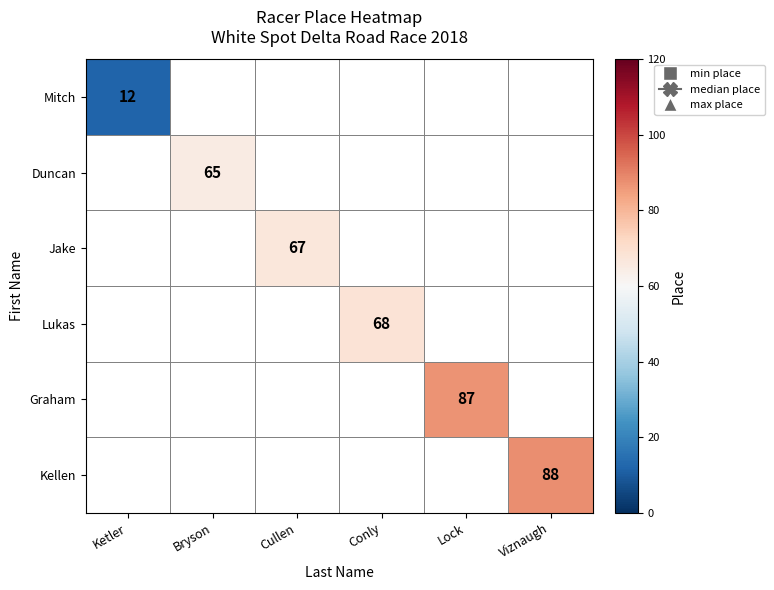

Which series has the widest spread of values?

Mitch